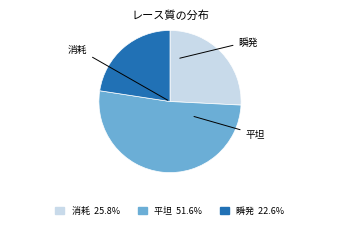

How many slices are in this pie chart?

3